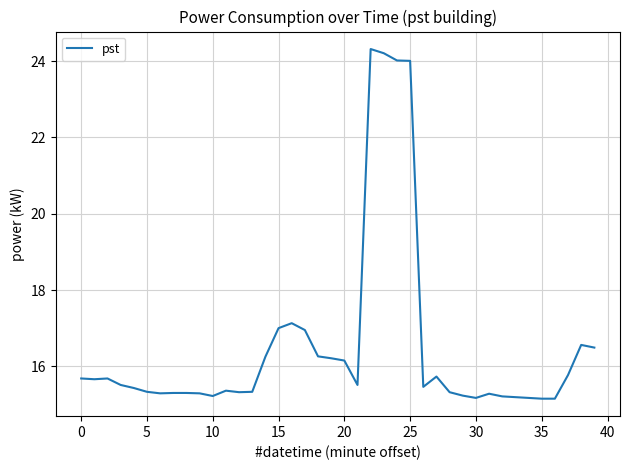

What is the maximum value shown in the chart?

24.3